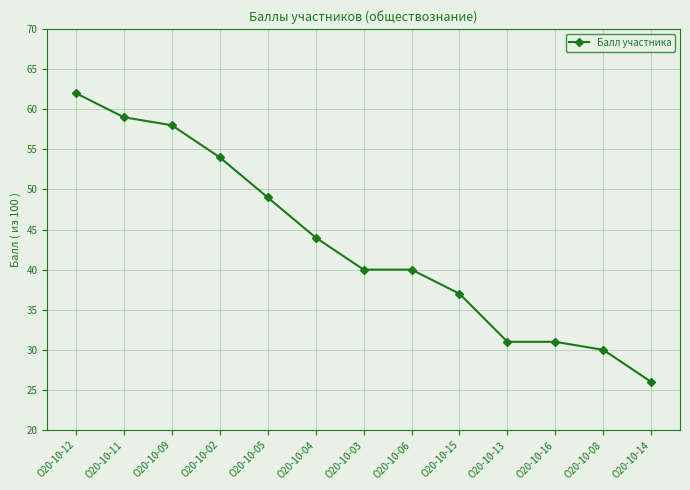

How many lines are shown in the chart?

1